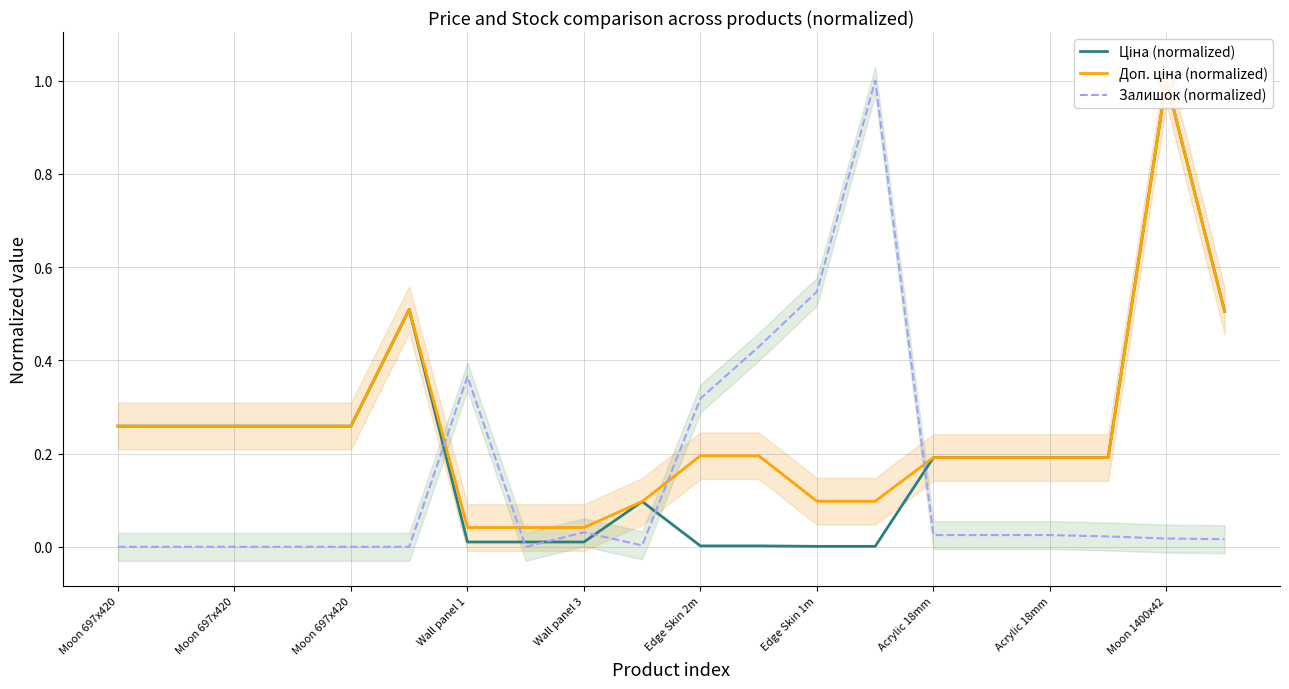

At which category is the sum across all series the highest?

Moon 1400x42